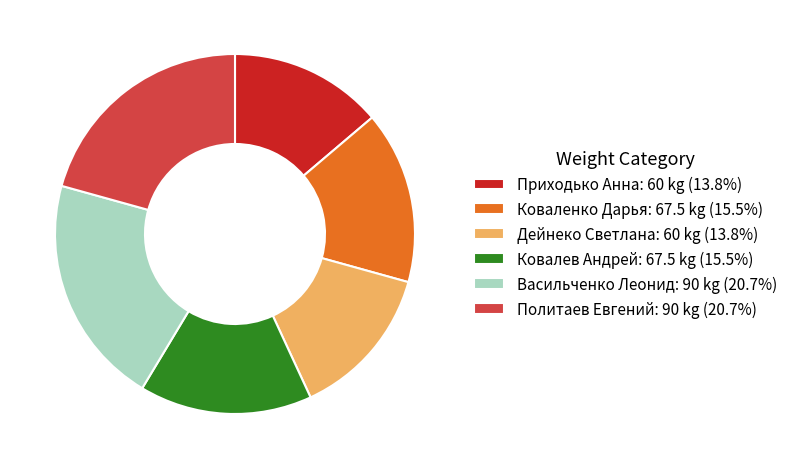

Does Ковалев Андрей represent more than half of the total?

No